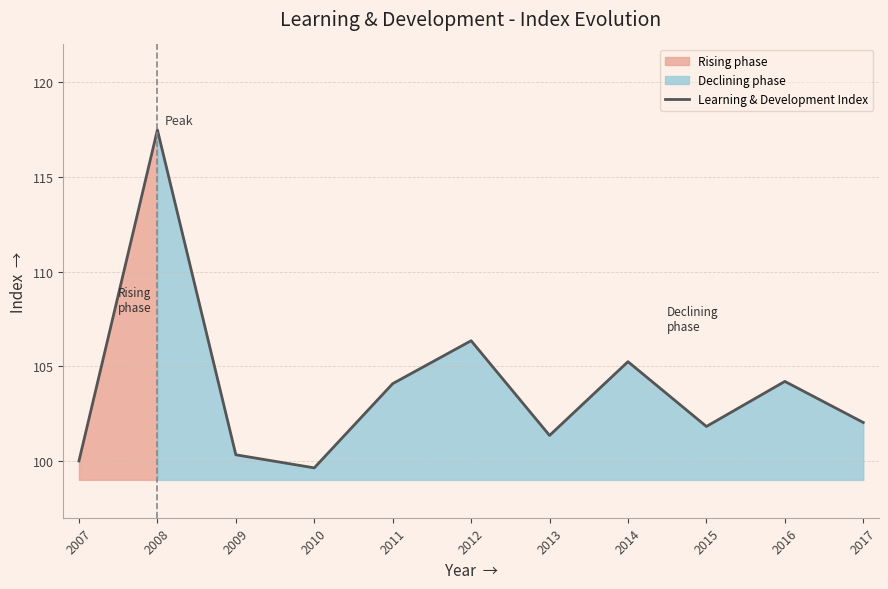

The value at 2016 is 34.9. True or false?

False